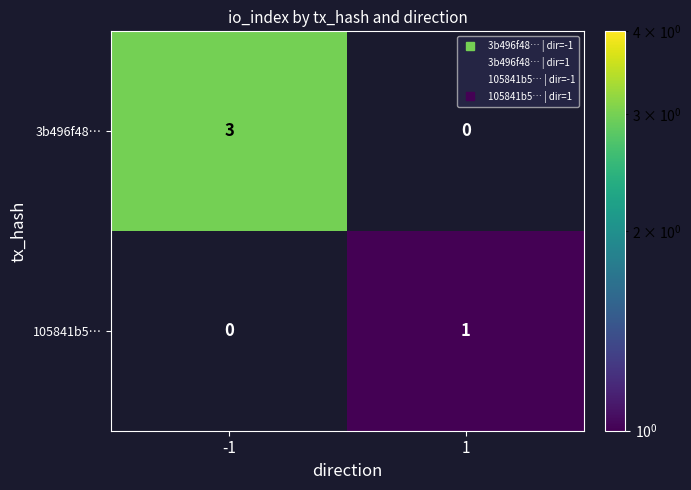

Is the value of 3b496f48… at -1 greater than the value of 105841b5… at -1?

Yes